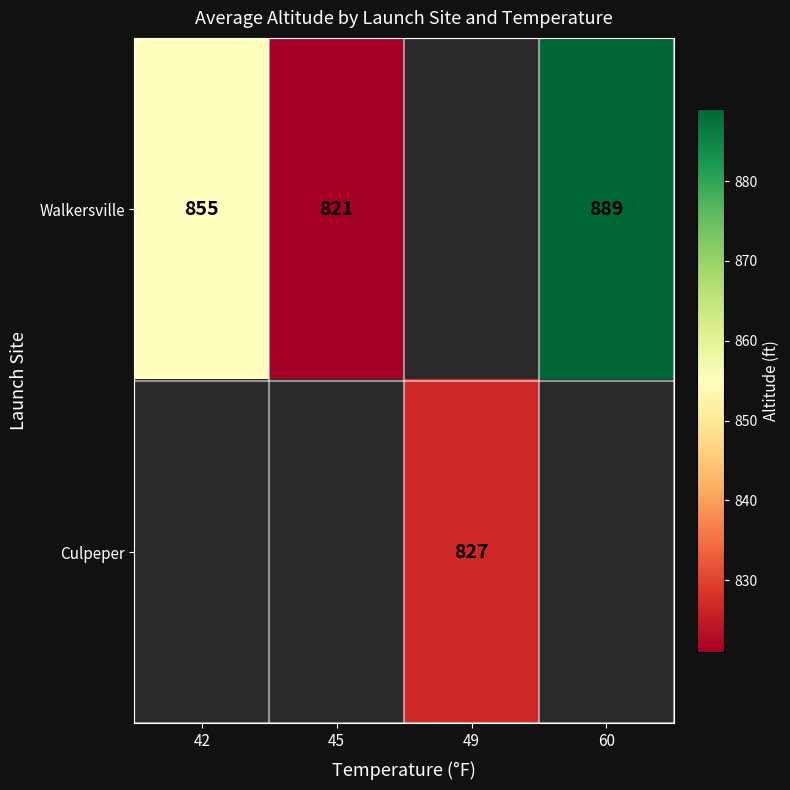

Which category has the lowest value across all series?

45